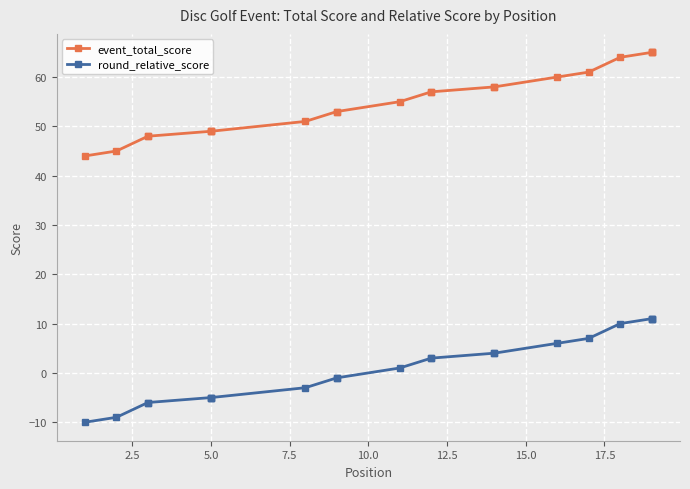

How many distinct data groups are displayed?

2